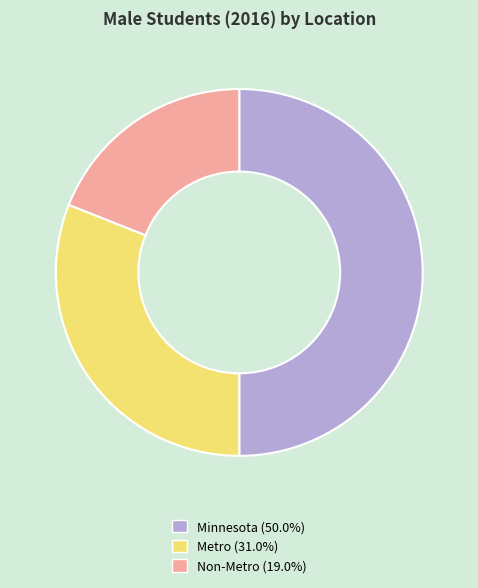

Do Minnesota (50.0%) and Metro (31.0%) together represent more than half of the pie?

Yes